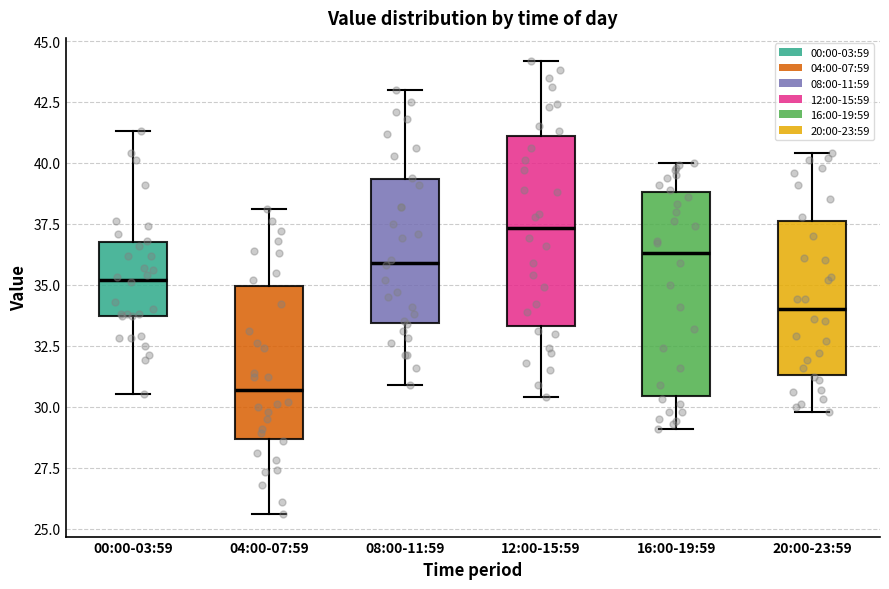

Reading left to right, transcribe this box plot: for each box, give where its median line is, the range the box spans, and where its two whiskers end, as read against the y-axis. The values are not printed on the chart, so give them approximately, as read against the axis.

00:00-03:59: median 35.0, box 33.5 to 37.0, whiskers 30.5 to 41.5
04:00-07:59: median 30.5, box 28.5 to 35.0, whiskers 25.5 to 38.0
08:00-11:59: median 36.0, box 33.5 to 39.5, whiskers 31.0 to 43.0
12:00-15:59: median 37.5, box 33.5 to 41.0, whiskers 30.5 to 44.0
16:00-19:59: median 36.5, box 30.5 to 39.0, whiskers 29.0 to 40.0
20:00-23:59: median 34.0, box 31.5 to 37.5, whiskers 30.0 to 40.5